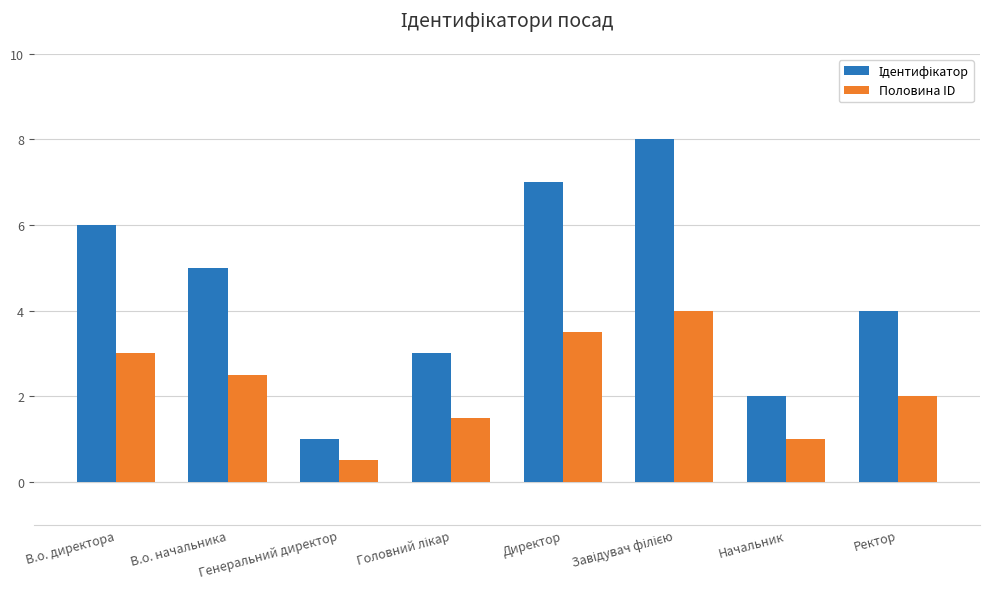

How many series are shown in this chart?

2